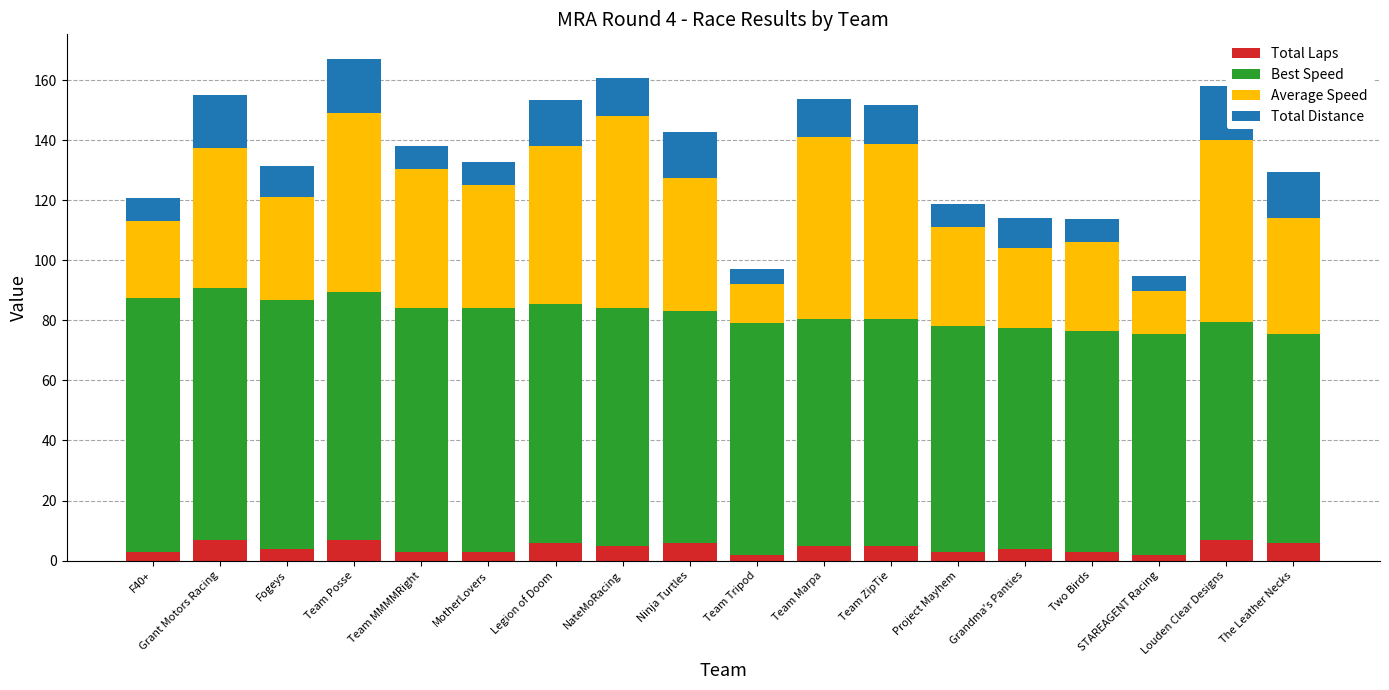

What is the total value across all series at Louden Clear Designs?

157.9